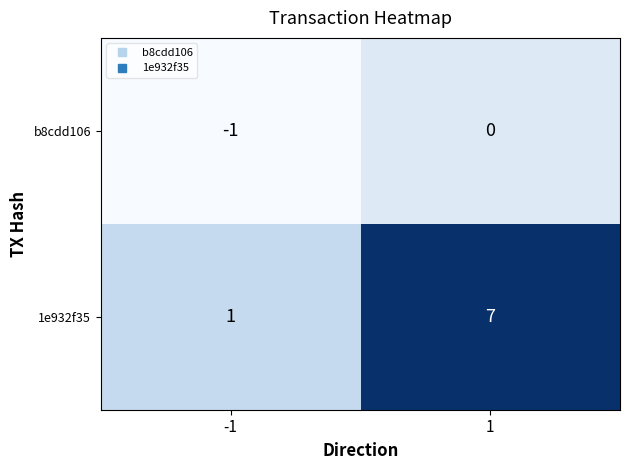

What is the difference between the 1e932f35 values at -1 and 1?

6